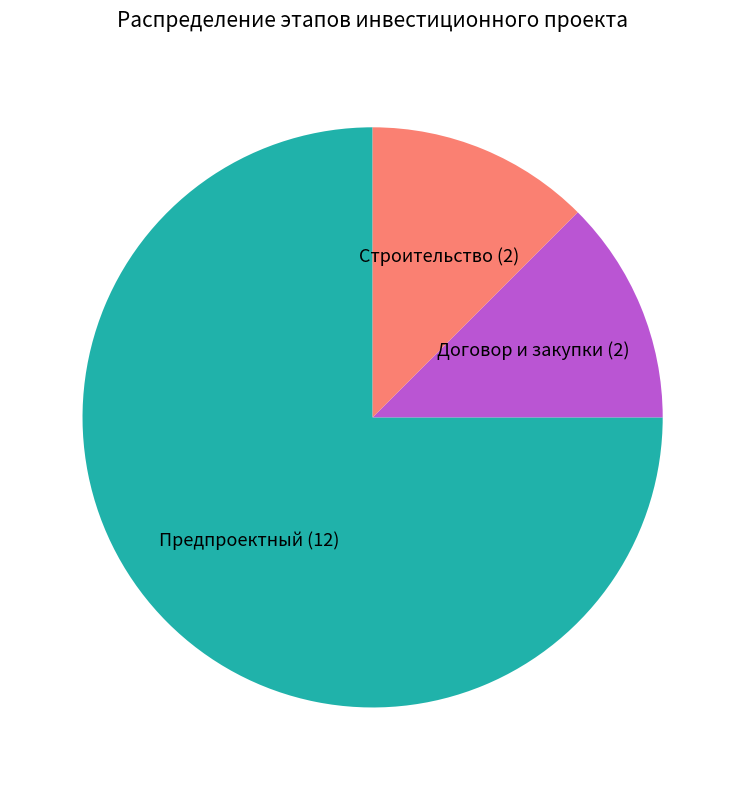

Is there a majority slice in this chart?

Yes